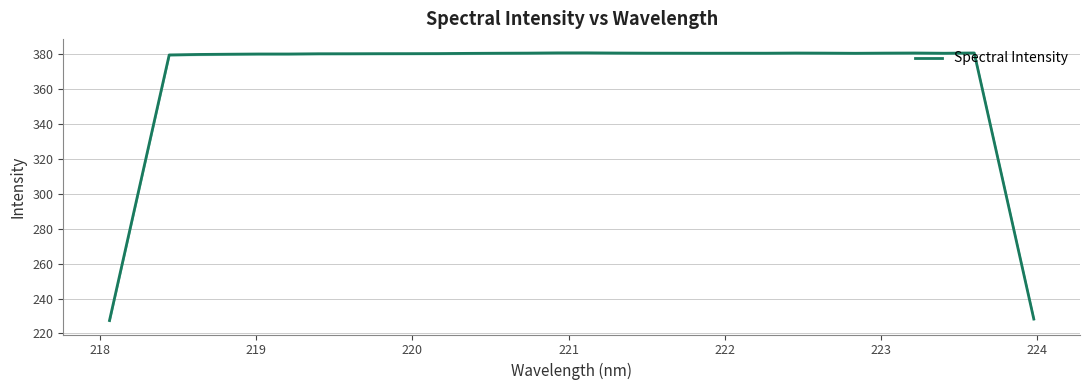

What is the minimum value for Spectral Intensity?

227.4